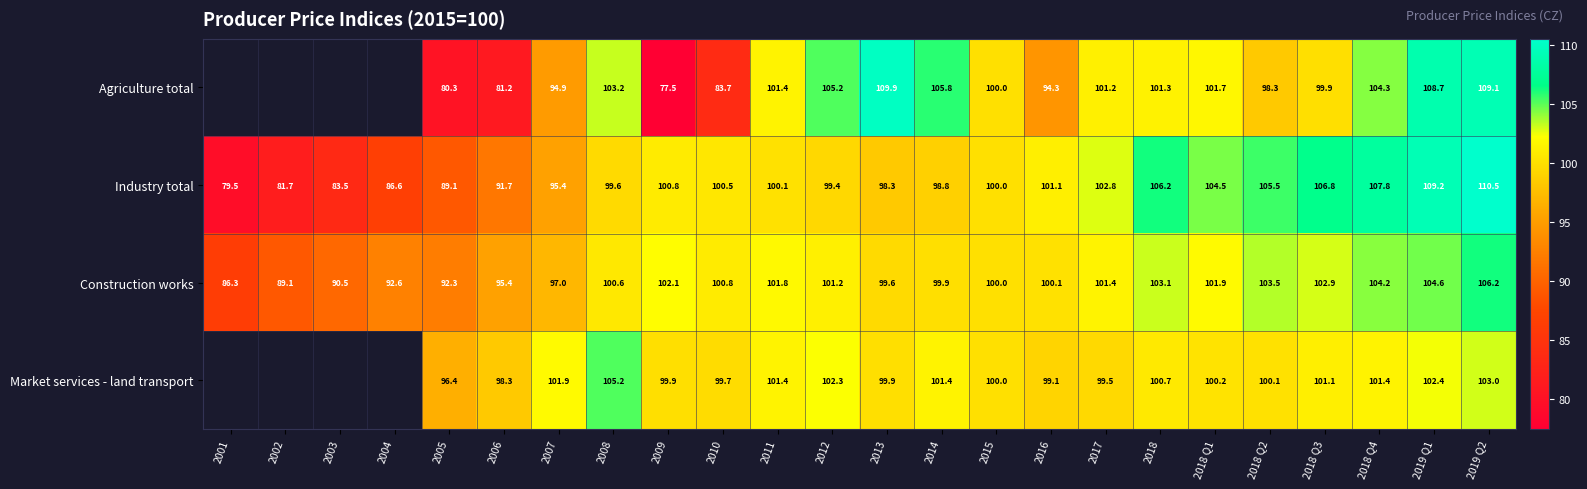

How many data points in Construction works are less than 100?

9